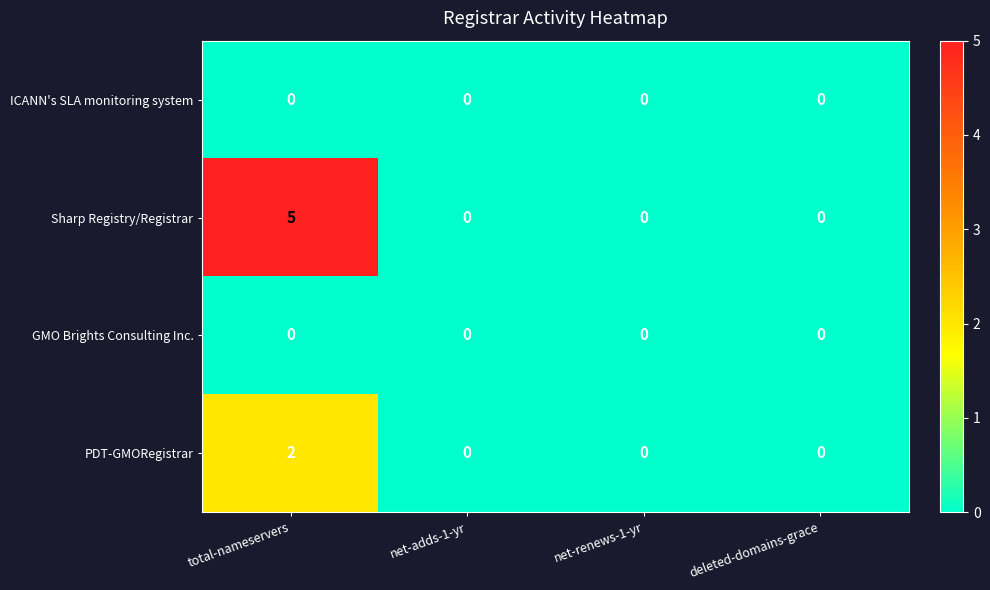

What is the difference between the maximum and second lowest values in the Sharp Registry/Registrar series?

5